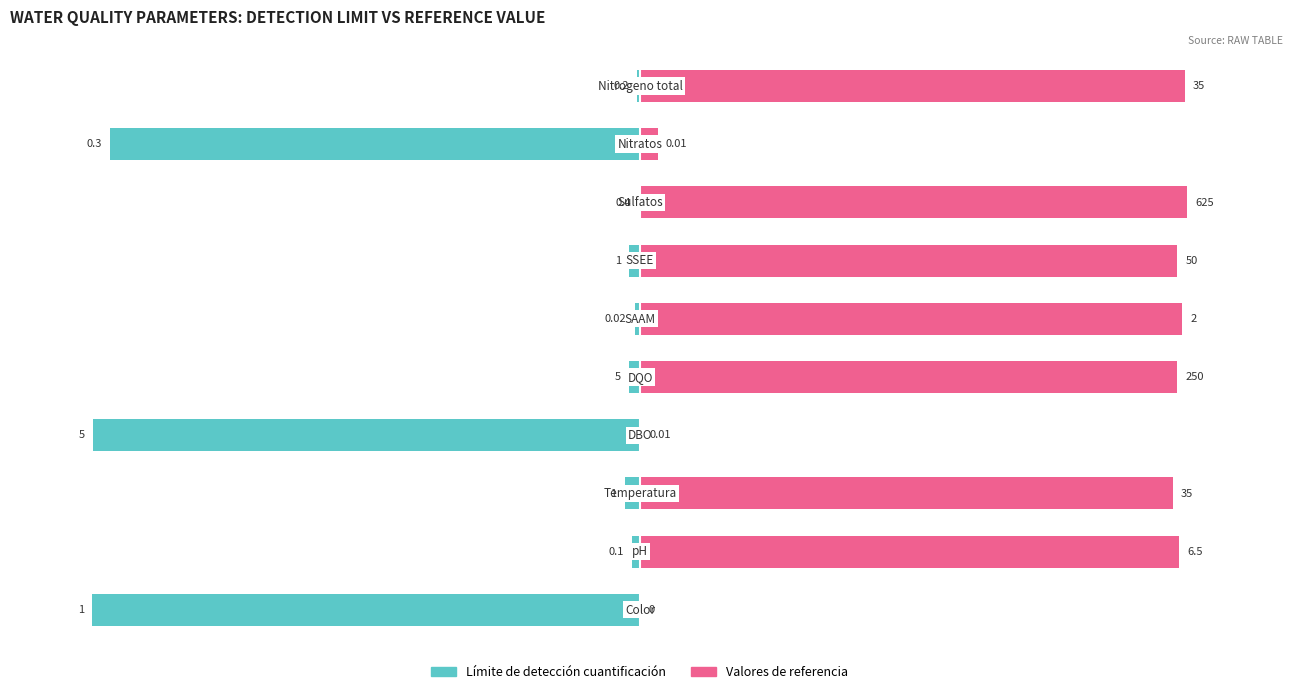

Is it true that Límite de detección cuantificación equals -1.3 at 4?

False